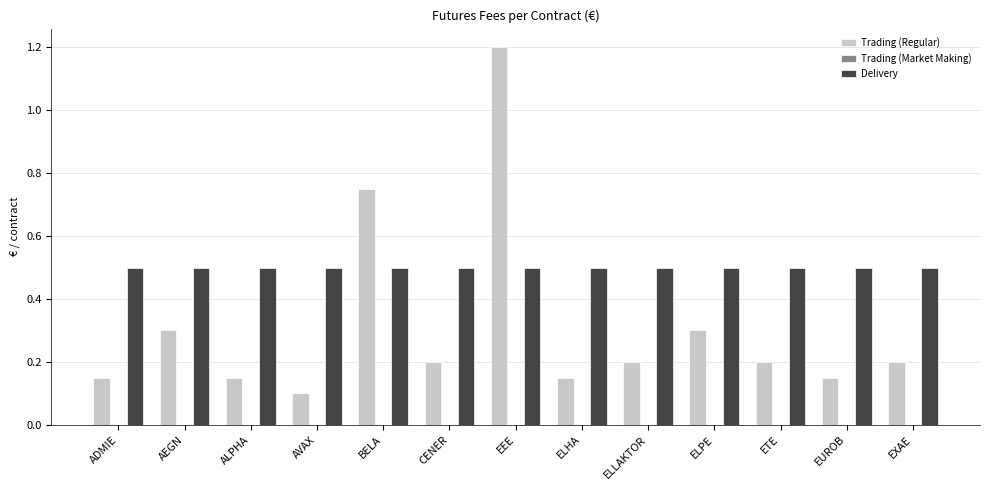

The value of Trading (Regular) at CENER is 0.1. True or false?

False